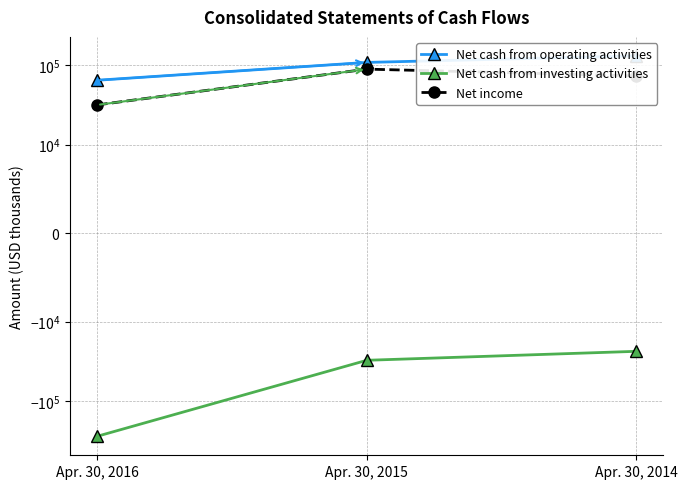

Reading left to right, extract all data points from this chart.

Net cash from operating activities: 64081	107276	129482
Net cash from investing activities: -274578	-30570	-23592
Net income: 31433	88357	72691